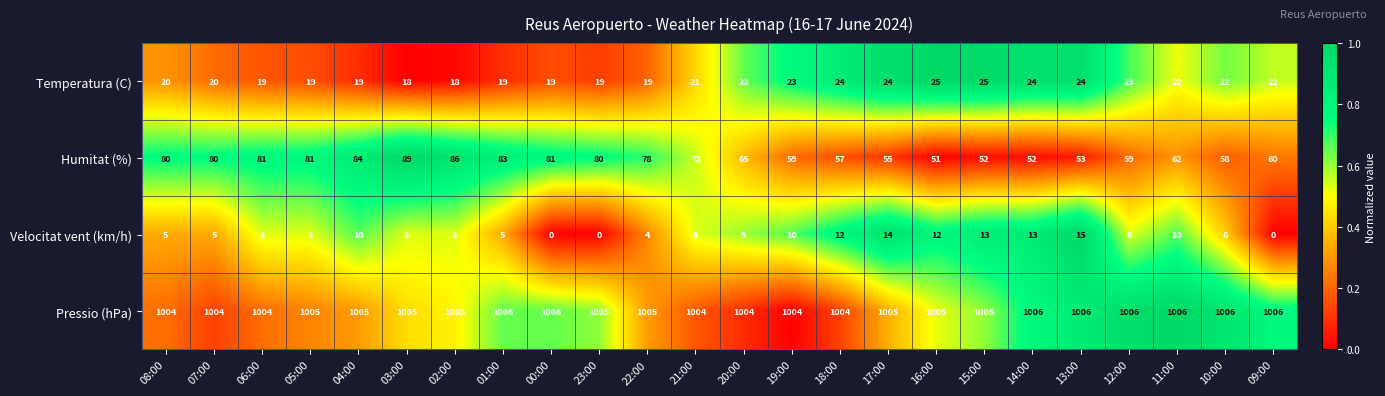

How many Pressio (hPa) values are between 1004 and 1006?

24